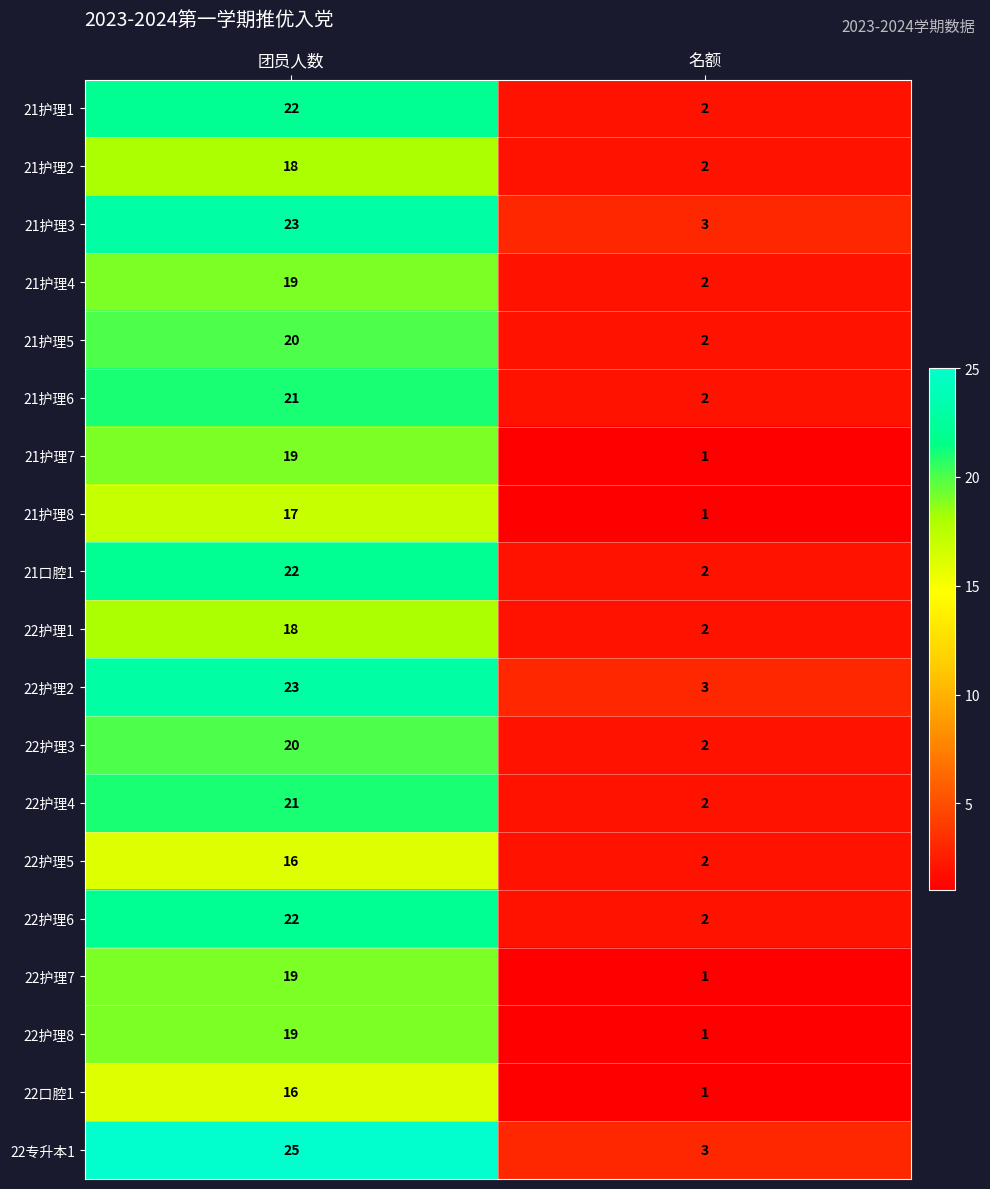

Where is 22口腔1 nearest to the value 8?

名额